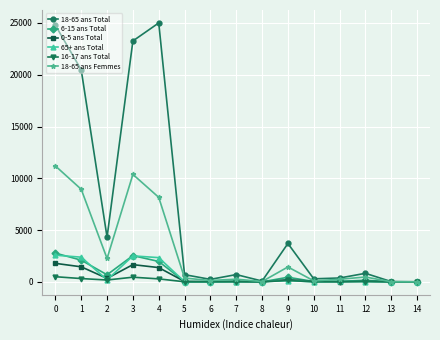

Which category has the highest value across all series?

4